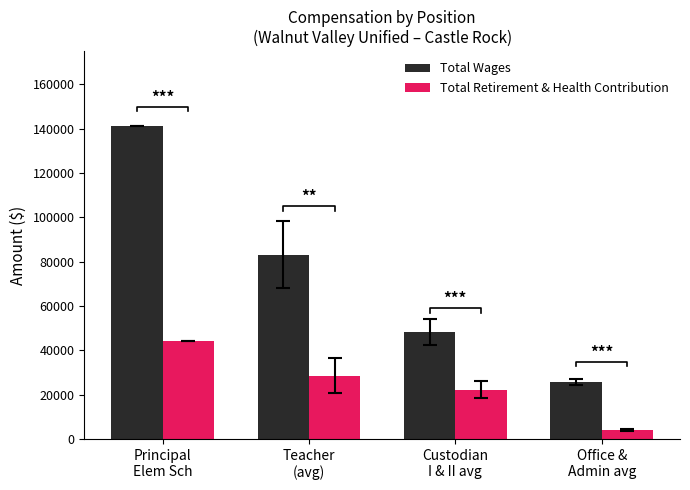

List the series in order of their peak value, highest first.

Total Wages, Total Retirement & Health Contribution